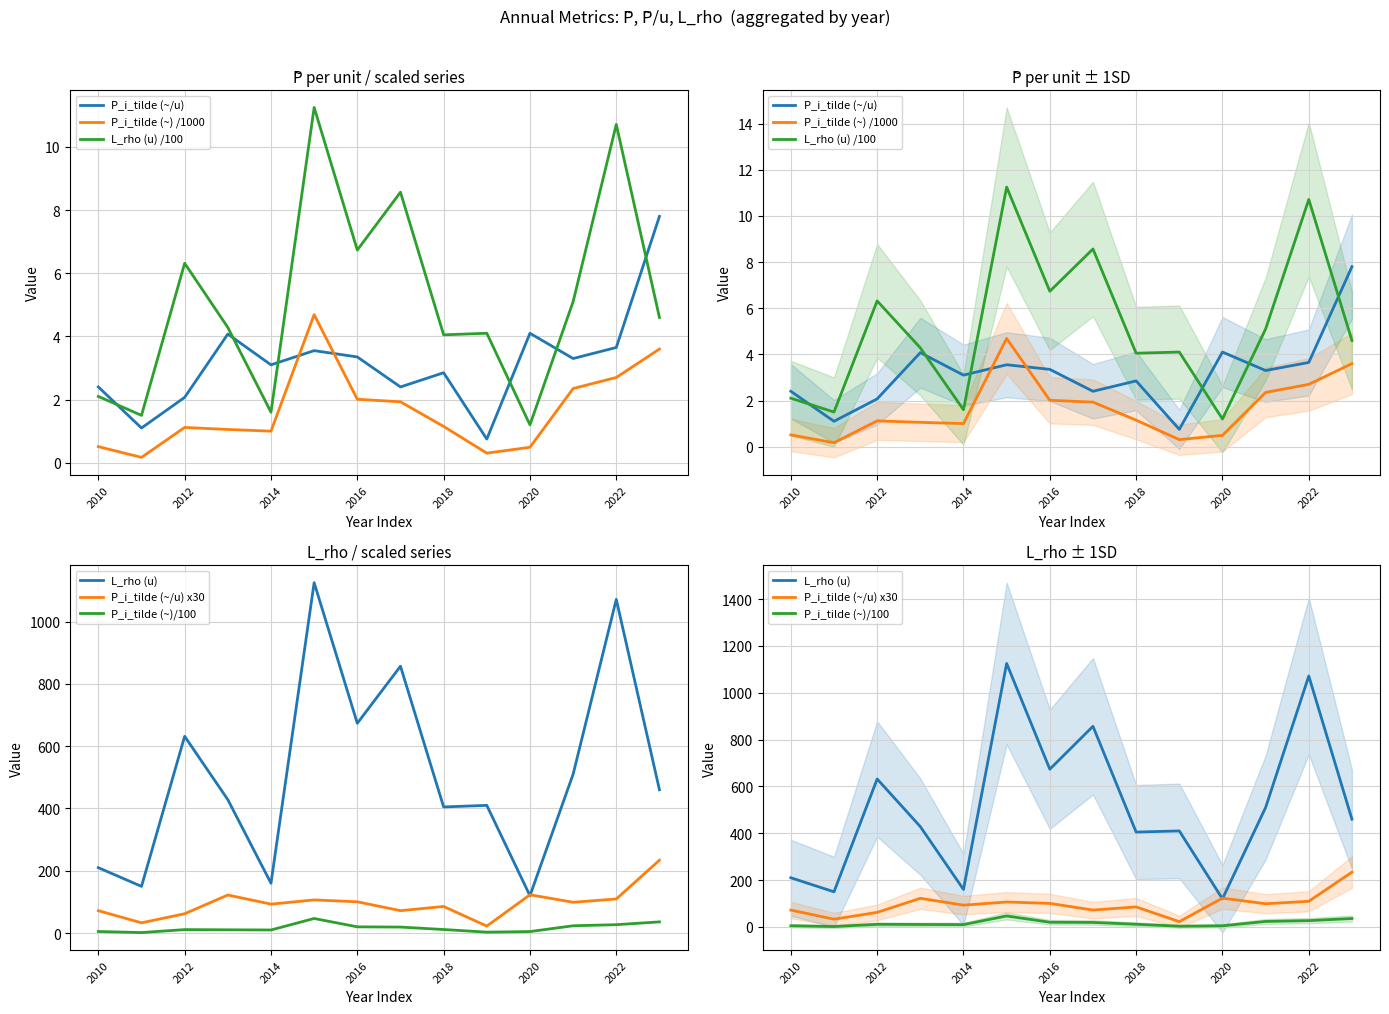

Reading right to left, transcribe all the data shown in this chart.

P_i_tilde (~/u): 7.8	3.6	3.3	4.1	0.8	2.9	2.4	3.4	3.5	3.1	4.1	2.1	1.1	2.4
P_i_tilde (~) /1000: 3.6	2.7	2.4	0.5	0.3	1.1	1.9	2.0	4.7	1.0	1.1	1.1	0.2	0.5
L_rho (u) /100: 4.6	10.7	5.1	1.2	4.1	4.0	8.6	6.7	11.2	1.6	4.3	6.3	1.5	2.1
L_rho (u): 460.0	1071.2	510.0	120.0	410.0	405.0	856.7	673.5	1125.0	160.0	428.3	631.7	150.0	210.0
P_i_tilde (~/u) x30: 234.0	109.5	99.0	123.0	22.5	85.5	72.0	100.5	106.5	93.0	122.2	62.1	33.0	72.0
P_i_tilde (~)/100: 36.0	27.0	23.5	4.9	3.0	11.5	19.3	20.1	46.9	10.0	10.5	11.2	1.7	5.1